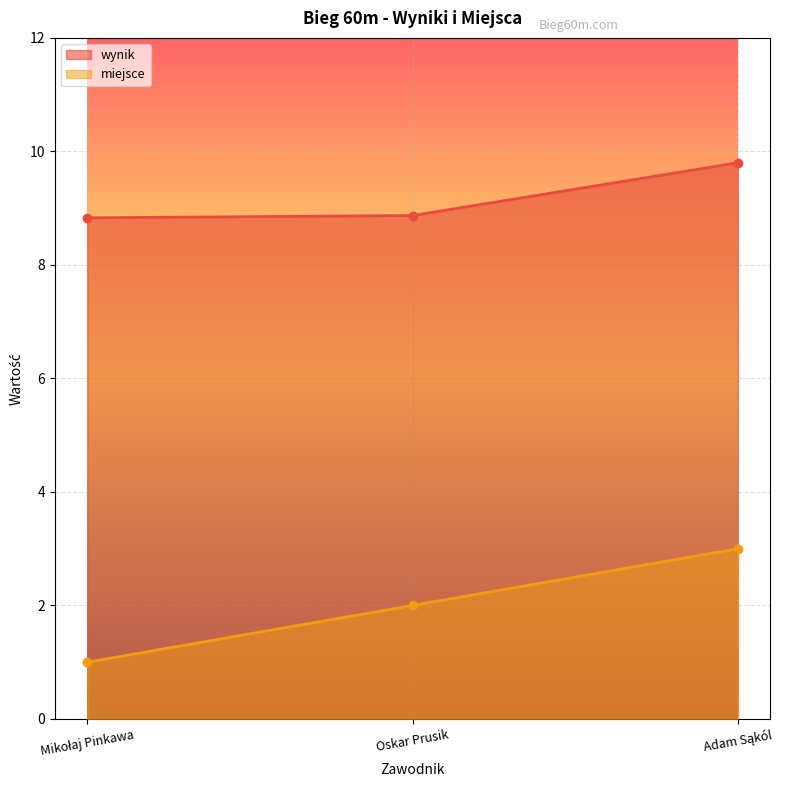

What is the label of the 3rd point from the left?

Adam Sąkól